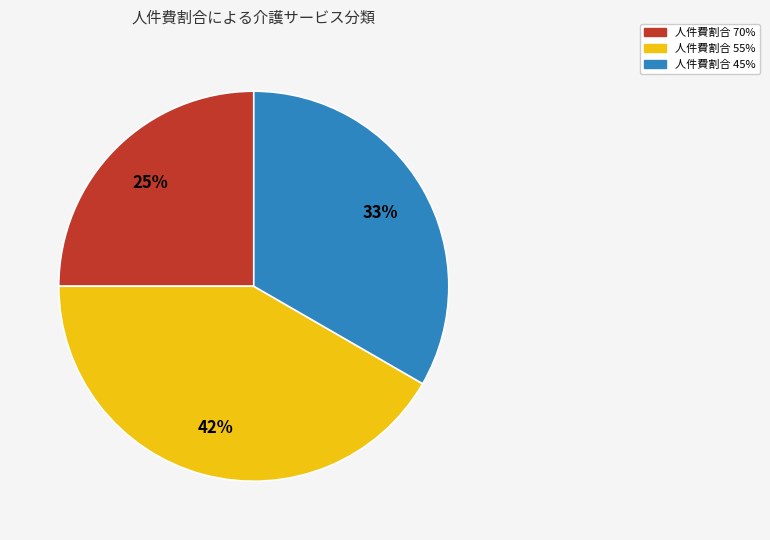

Count the number of slices in the pie.

3